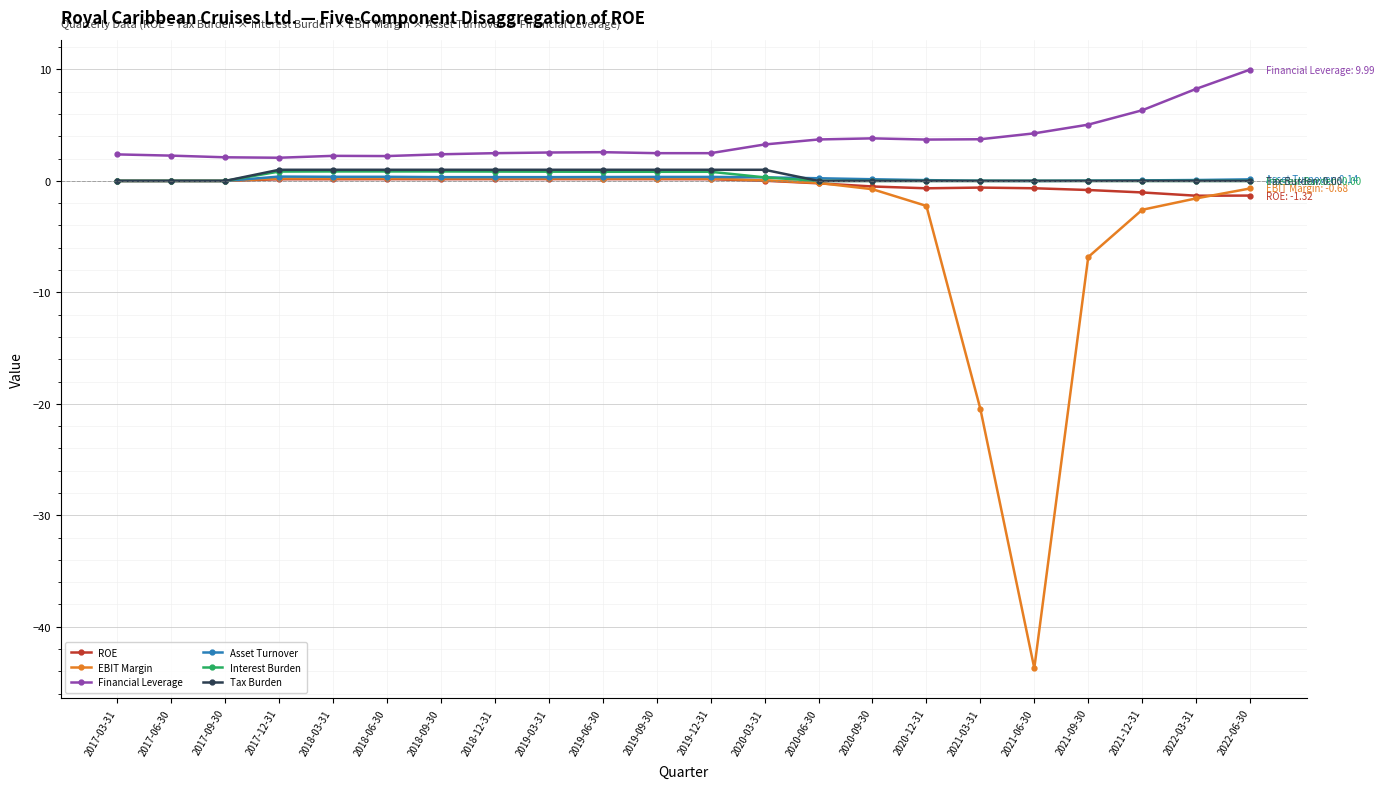

What is the label of the 13th point from the right?

2019-06-30